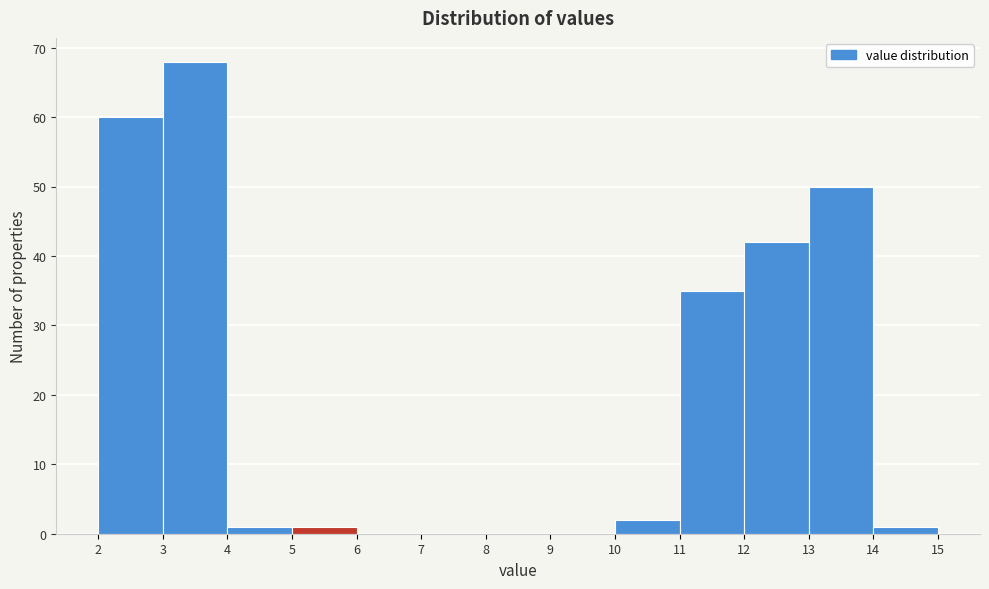

Reading left to right, transcribe this chart: for each bar, give the range it covers on the x-axis and its height. The values are not printed on the chart, so give them approximately, as read against the axis.

2 to 3: 60
3 to 4: 68
4 to 5: 1
5 to 6: 1
6 to 7: 0
7 to 8: 0
8 to 9: 0
9 to 10: 0
10 to 11: 2
11 to 12: 35
12 to 13: 42
13 to 14: 50
14 to 15: 1